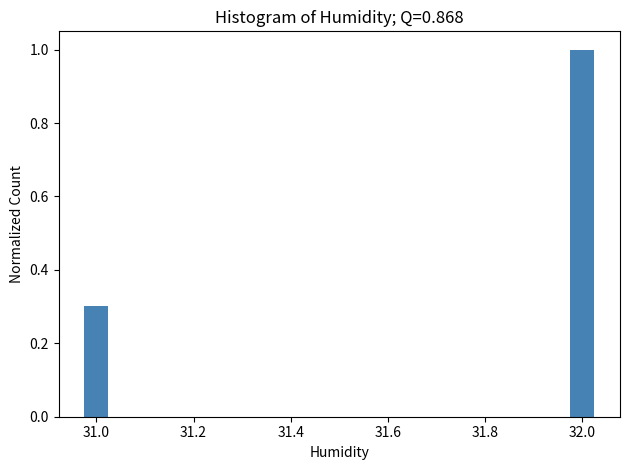

Reading left to right, what are all the values shown in this chart?

31.0=0.3	32.0=1.0